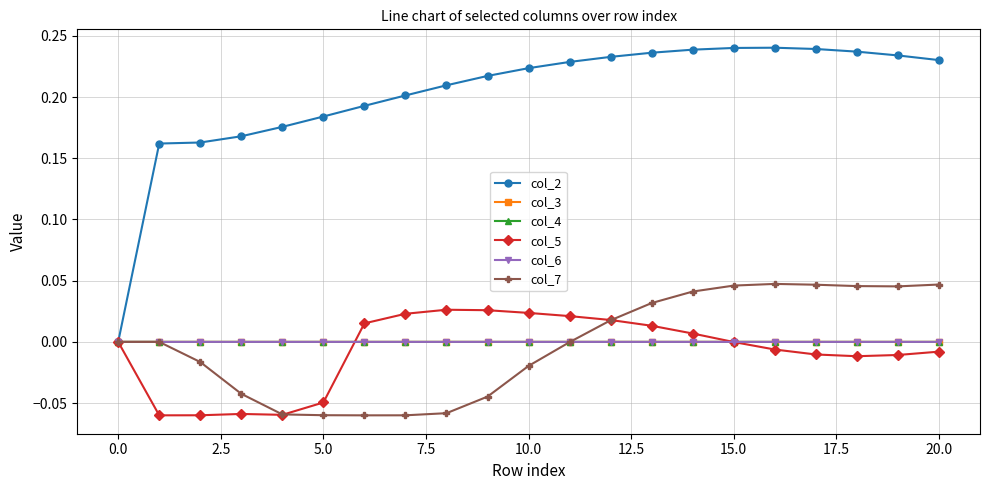

What is the difference between the second highest and minimum values in the col_7 series?

0.1